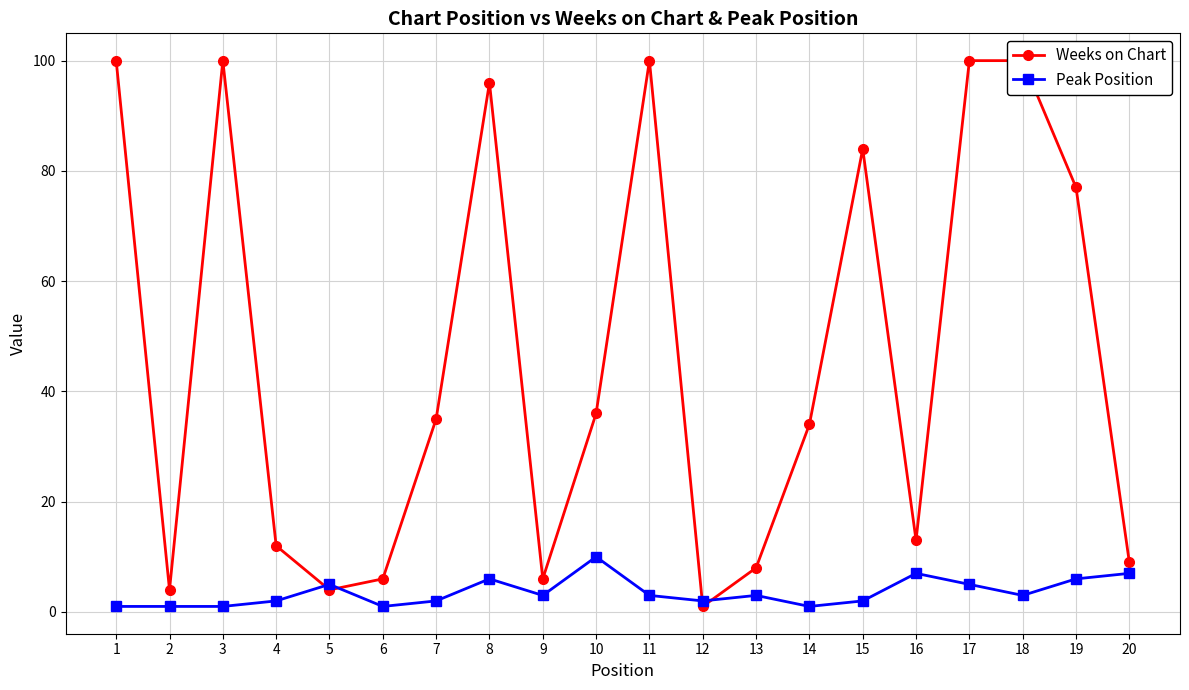

The Weeks on Chart series shows 13 at 16. True or false?

True